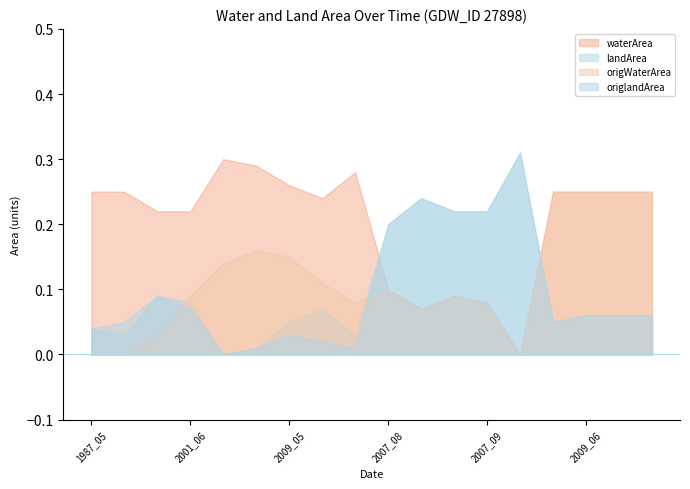

Does the chart have visible grid lines?

No